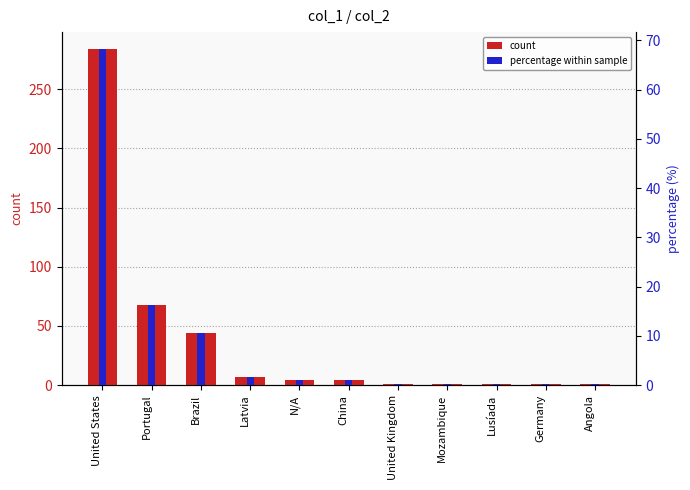

Rank the series by their average value, from highest to lowest.

count, percentage within sample